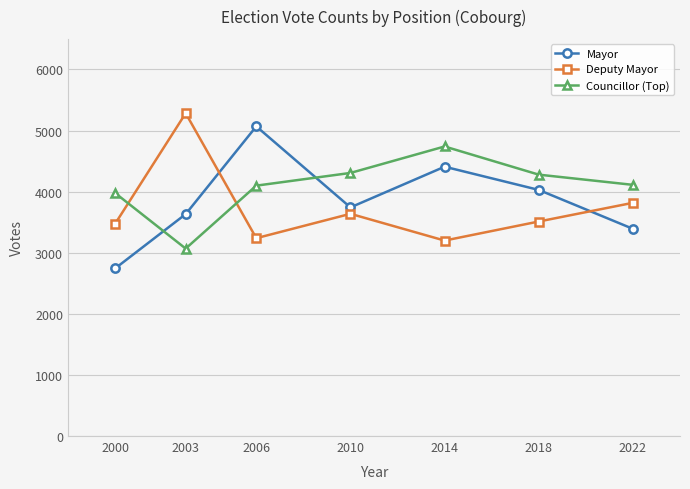

How many series are shown in this chart?

3